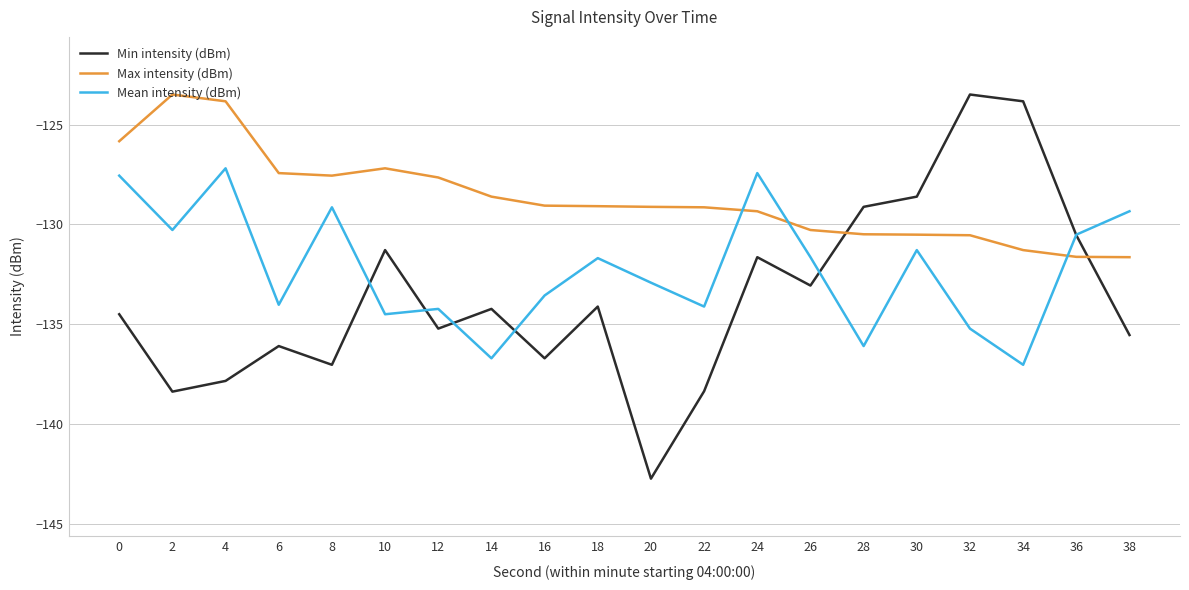

The value of Mean intensity (dBm) at 34 is -72.3. True or false?

False